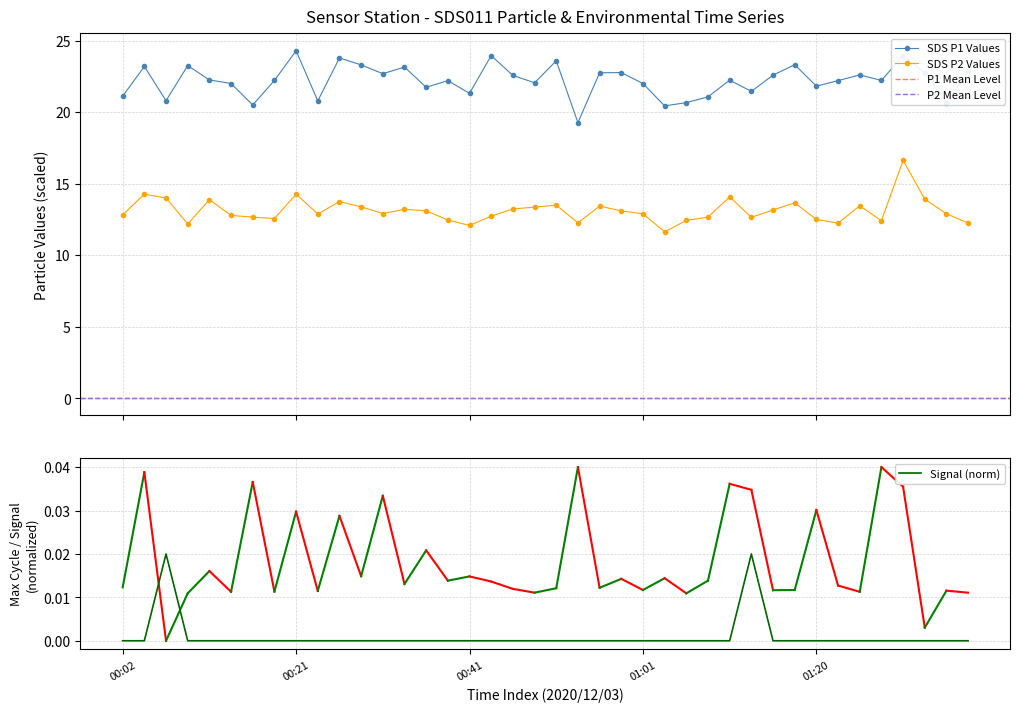

What is the label of the 32nd point from the left?

31